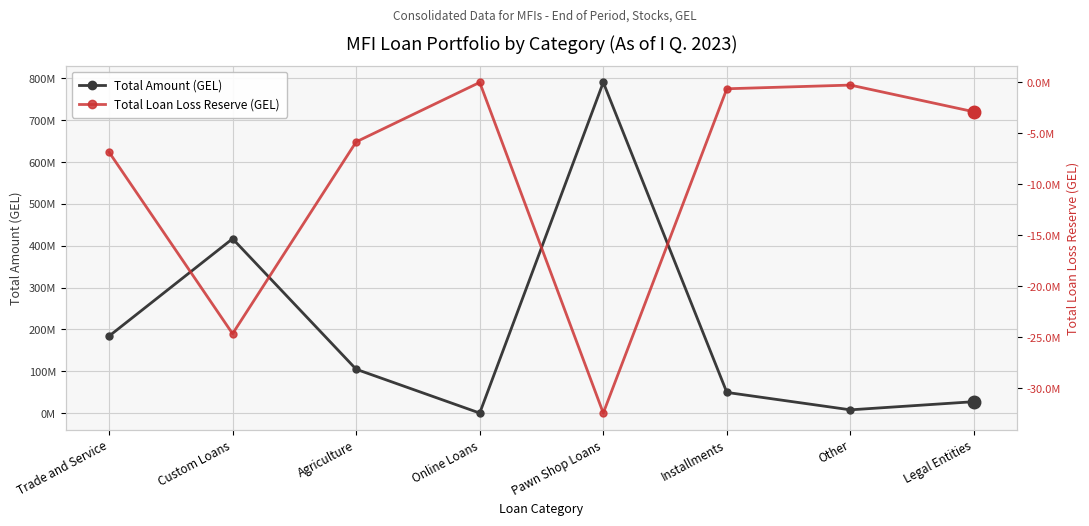

The Total Amount (GEL) series shows 149123367.1 at Agriculture. True or false?

False